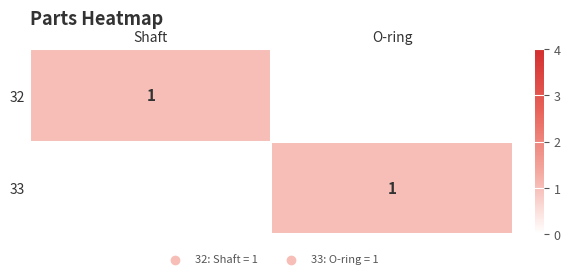

Between Shaft and O-ring, which is larger?

Shaft